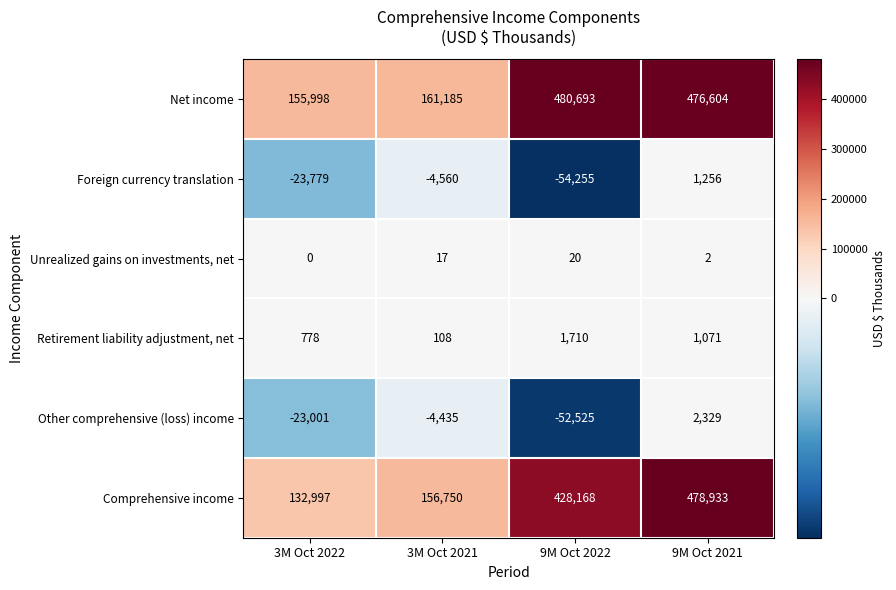

What is the difference between the highest and lowest values at 3M Oct 2022?

179777